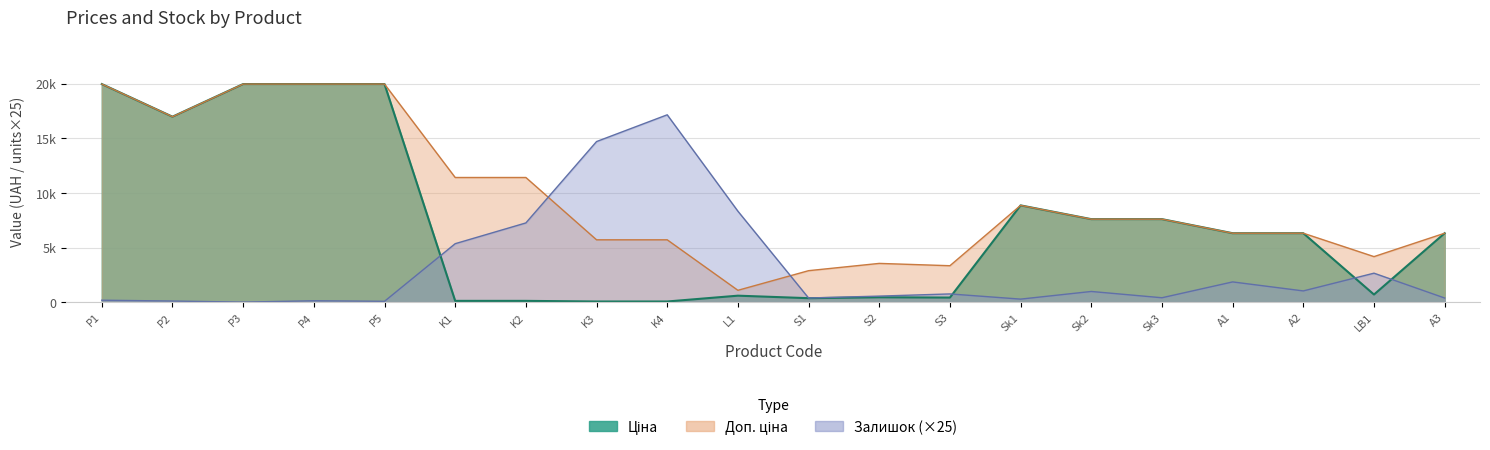

How many data points does each series have?

20